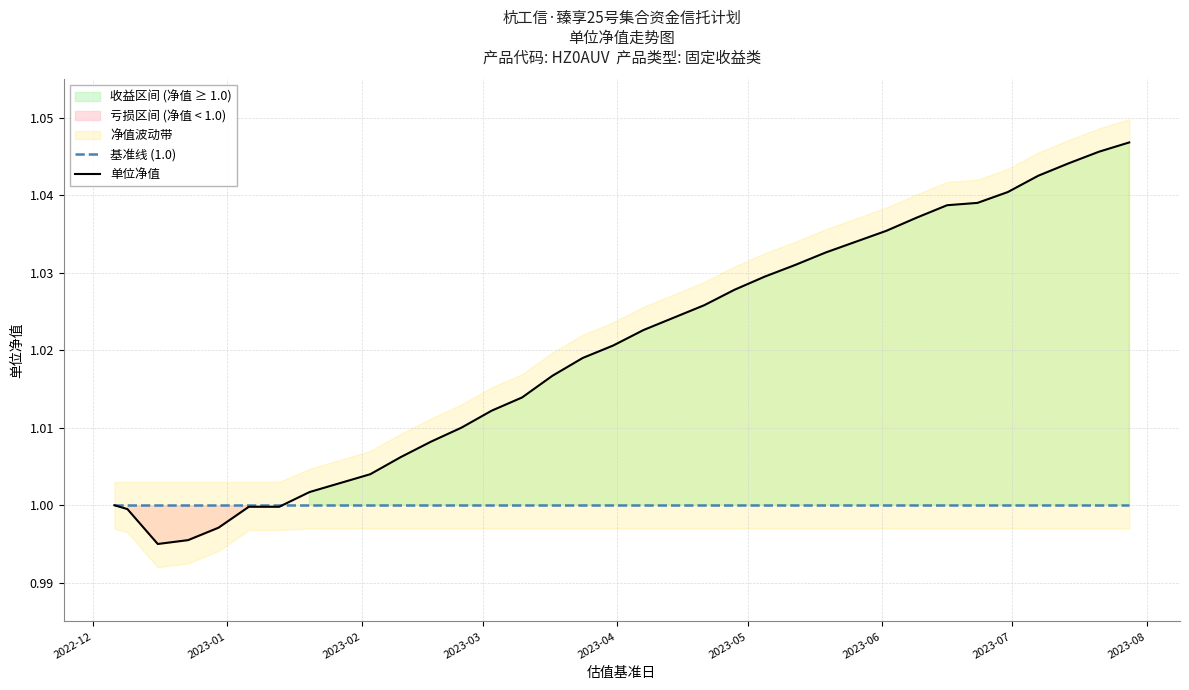

List the series in order of their overall mean, highest first.

单位净值, 基准线 (1.0)